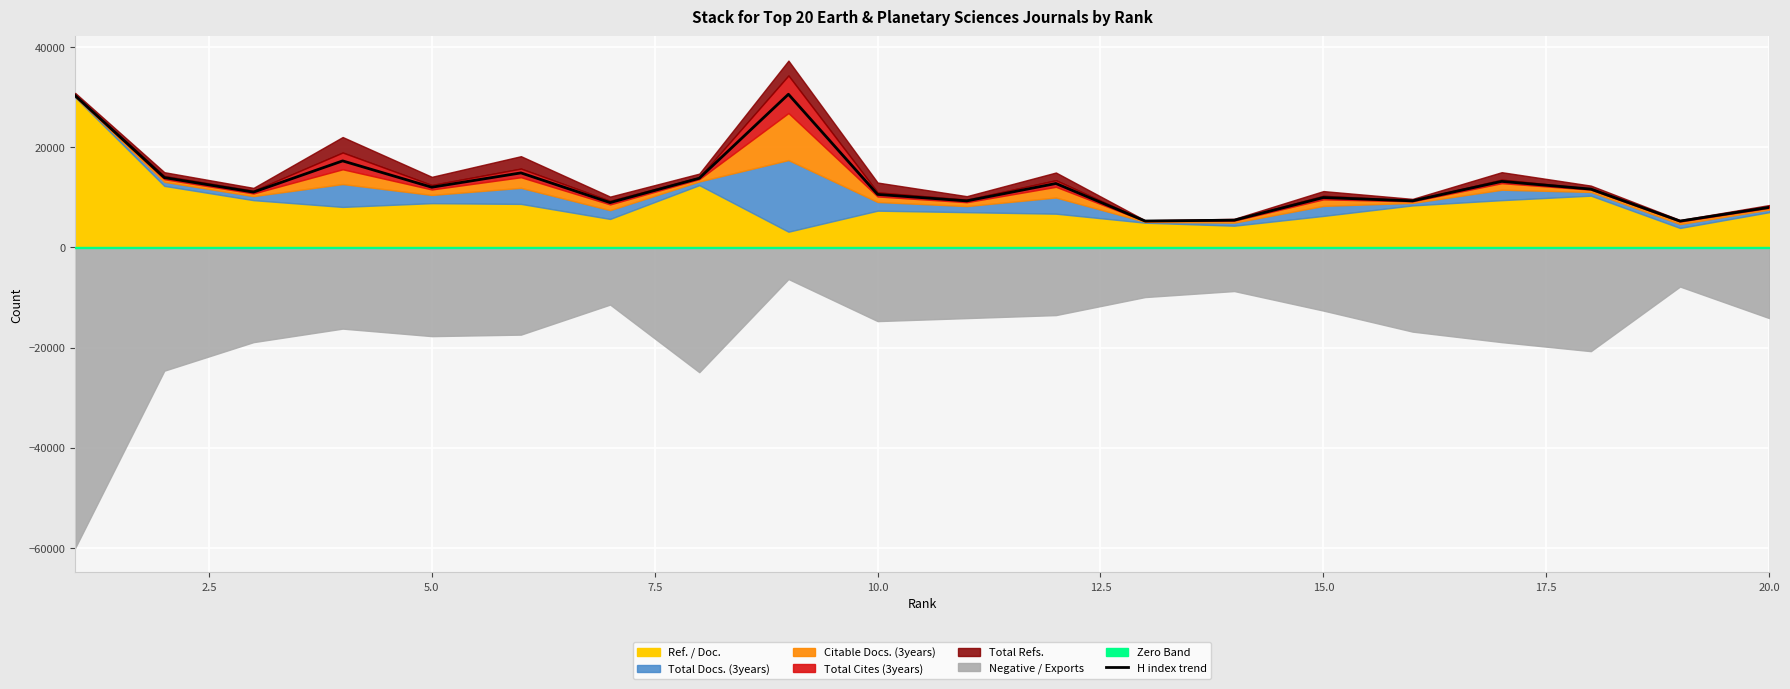

How many interior local peaks (higher than both neighbors) does the data have?

6